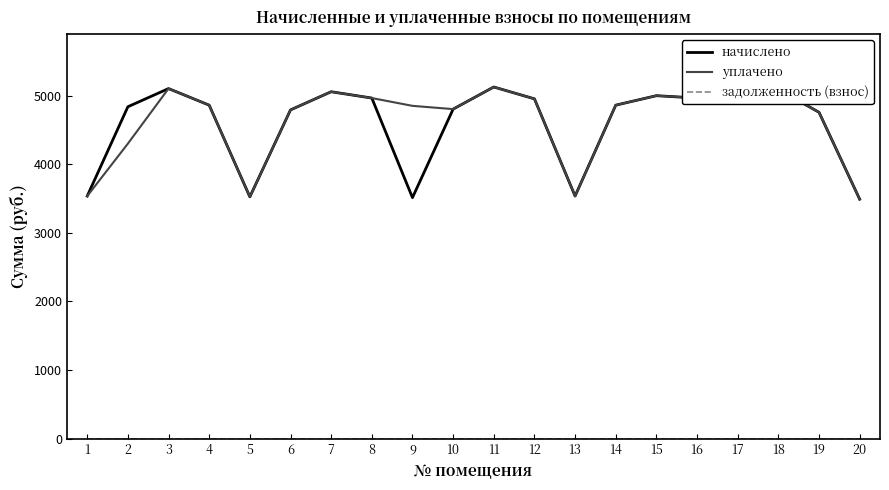

At which label is уплачено closest to 4308?

2